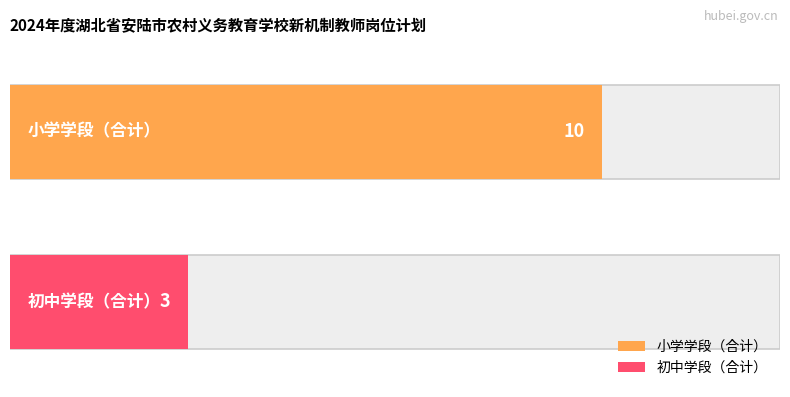

What is the ratio of the value at 小学学段（合计） to the value at 初中学段（合计）?

3.3